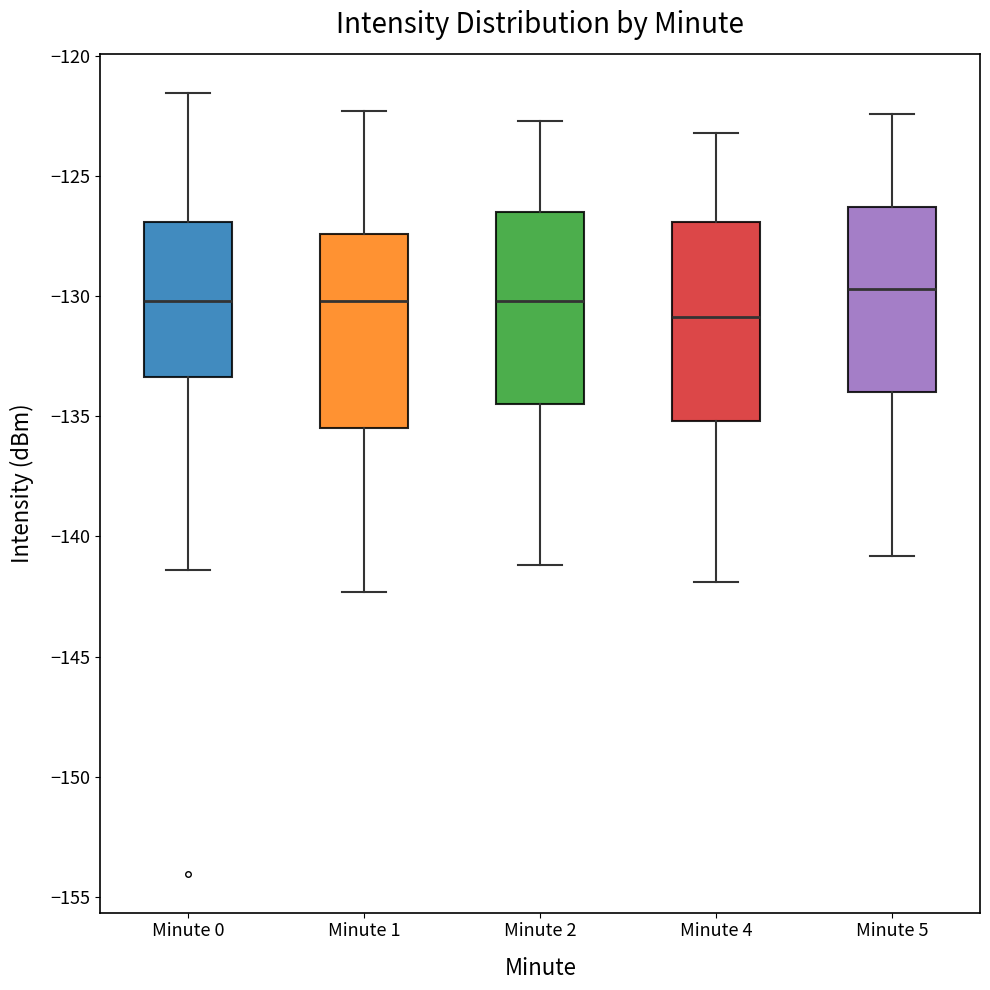

Reading left to right, transcribe this box plot: for each box, give where its median line is, the range the box spans, and where its two whiskers end, as read against the y-axis. The values are not printed on the chart, so give them approximately, as read against the axis.

Minute 0: median -130.0, box -133.5 to -127.0, whiskers -141.5 to -121.5
Minute 1: median -130.0, box -135.5 to -127.5, whiskers -142.5 to -122.5
Minute 2: median -130.0, box -134.5 to -126.5, whiskers -141.0 to -122.5
Minute 4: median -131.0, box -135.0 to -127.0, whiskers -142.0 to -123.0
Minute 5: median -129.5, box -134.0 to -126.5, whiskers -141.0 to -122.5